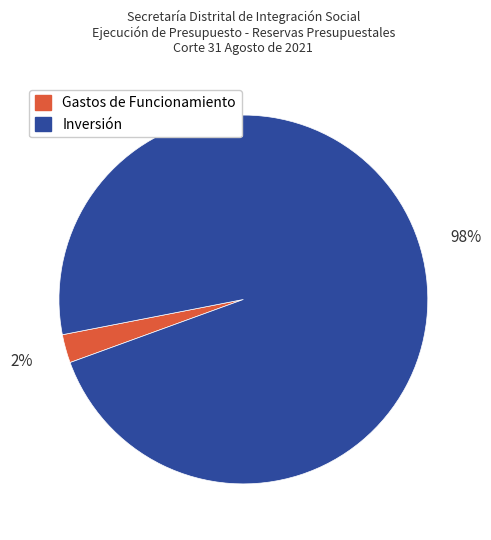

Which has a higher value, Gastos de Funcionamiento or Inversión?

Inversión